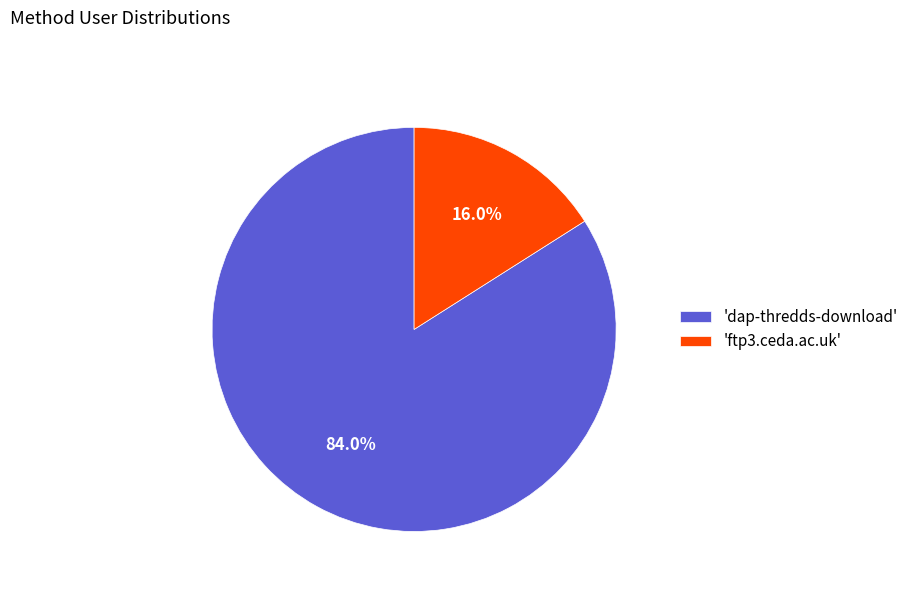

How many slices are in this pie chart?

2